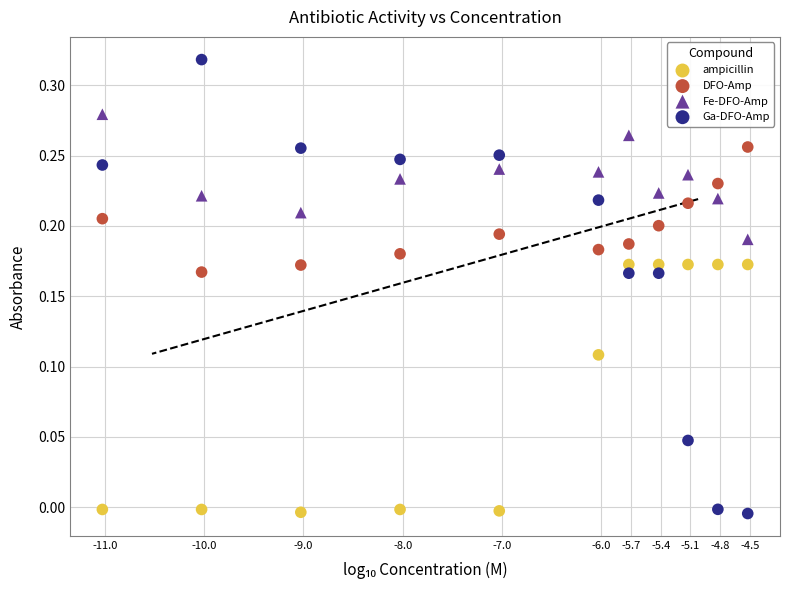

What are all the series names shown in the legend?

ampicillin, DFO-Amp, Fe-DFO-Amp, Ga-DFO-Amp